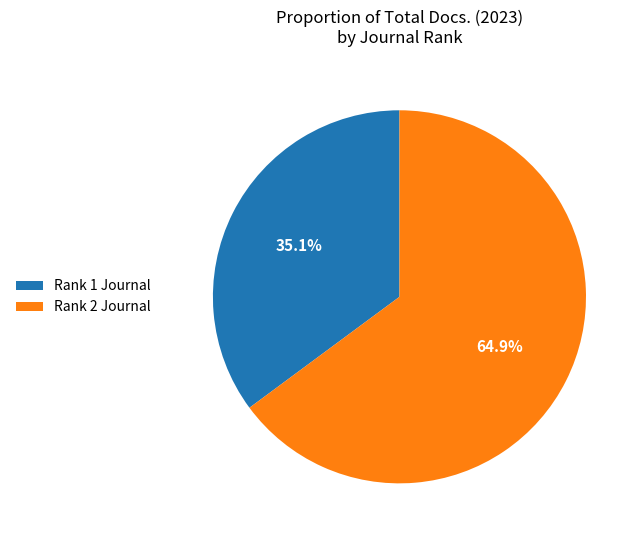

How many segments does this pie chart have?

2